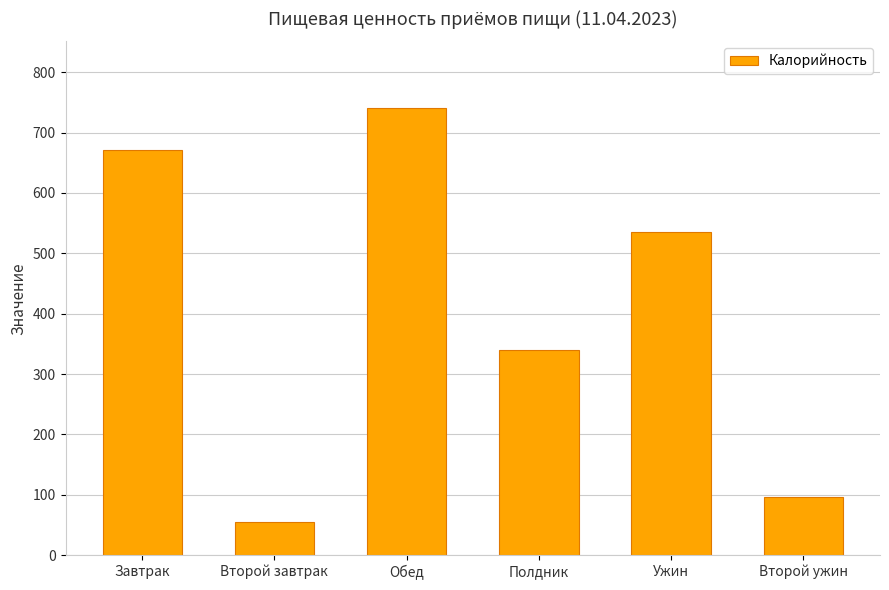

Read the value at Второй ужин, to the nearest 100.

100